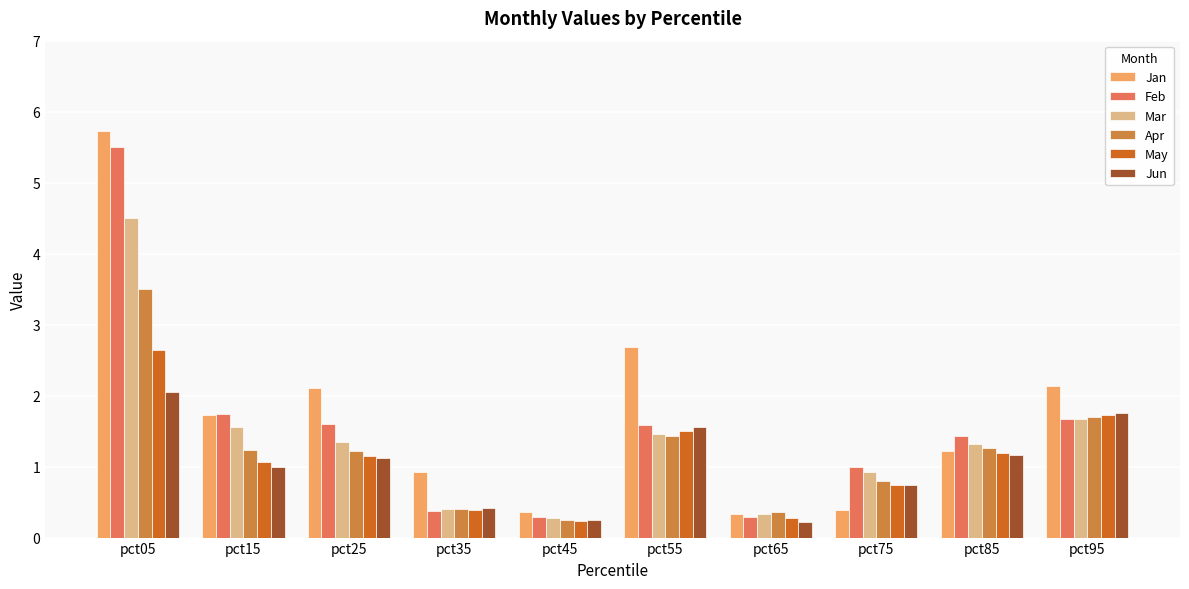

What value does the Feb series have at pct45?

0.3